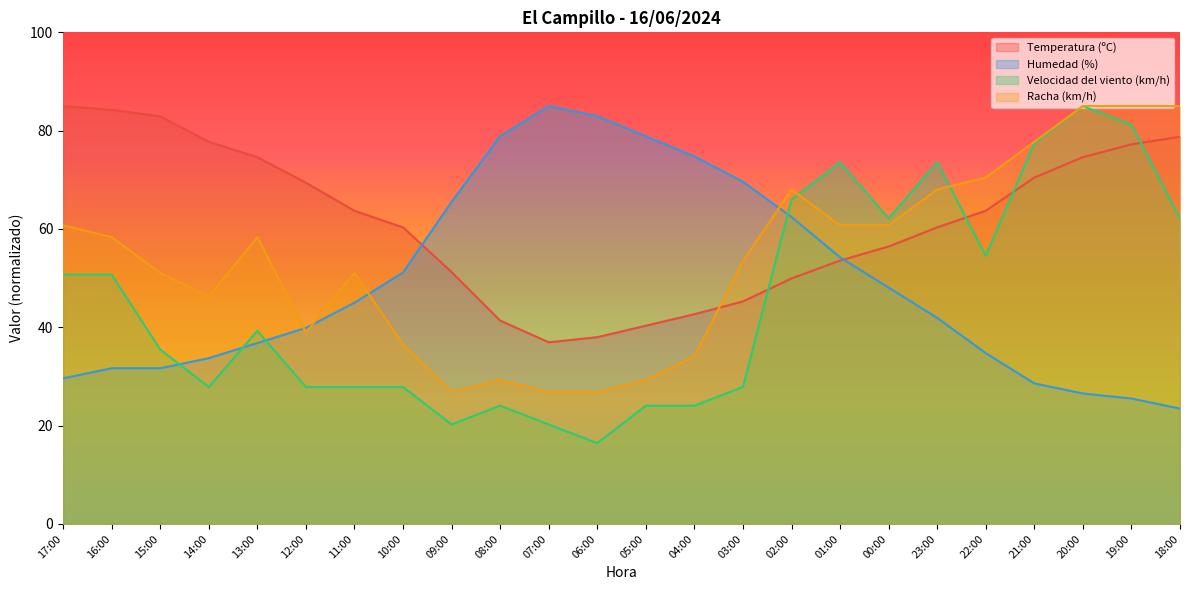

At which label does Racha (km/h) first exceed 58?

17:00